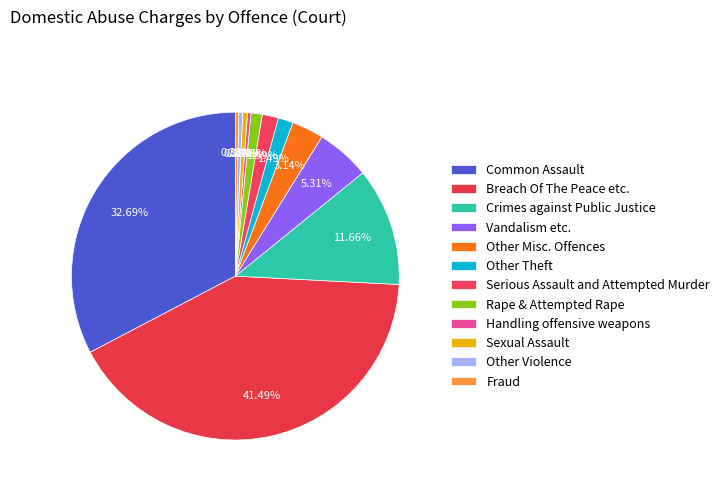

What percentage is NOT represented by Other Theft?

98.5%